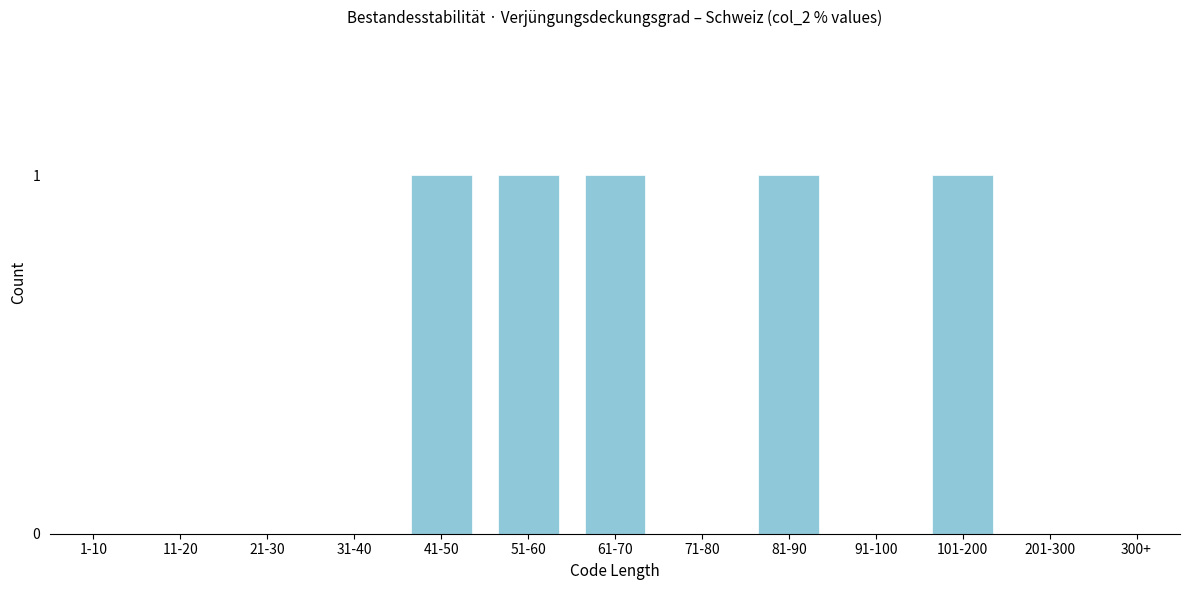

Reading right to left, transcribe all the data shown in this chart.

300+=0	201-300=0	101-200=1	91-100=0	81-90=1	71-80=0	61-70=1	51-60=1	41-50=1	31-40=0	21-30=0	11-20=0	1-10=0